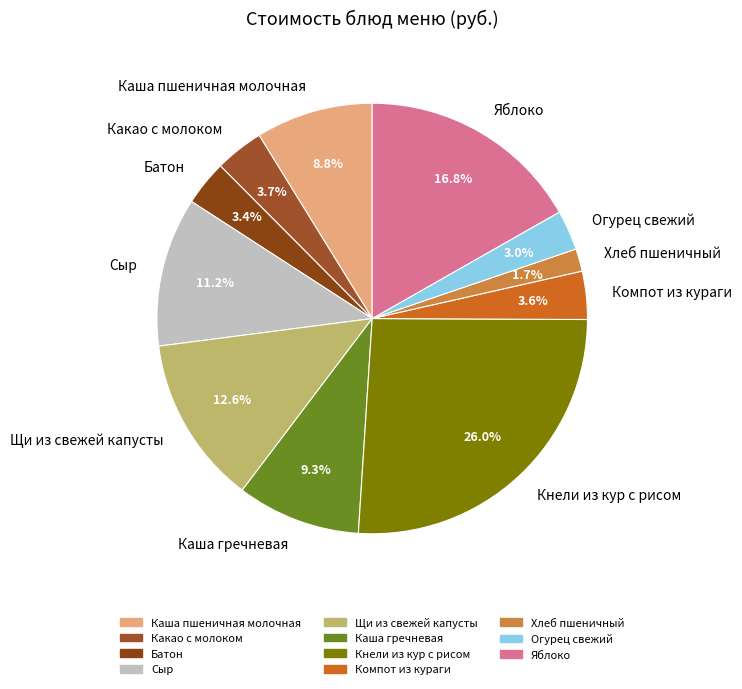

To the nearest percent, what portion does Сыр represent?

11%